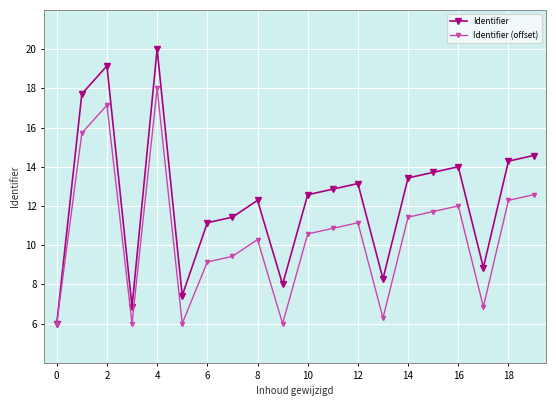

What is the value of the Identifier point at the 9th from the left?

12.3